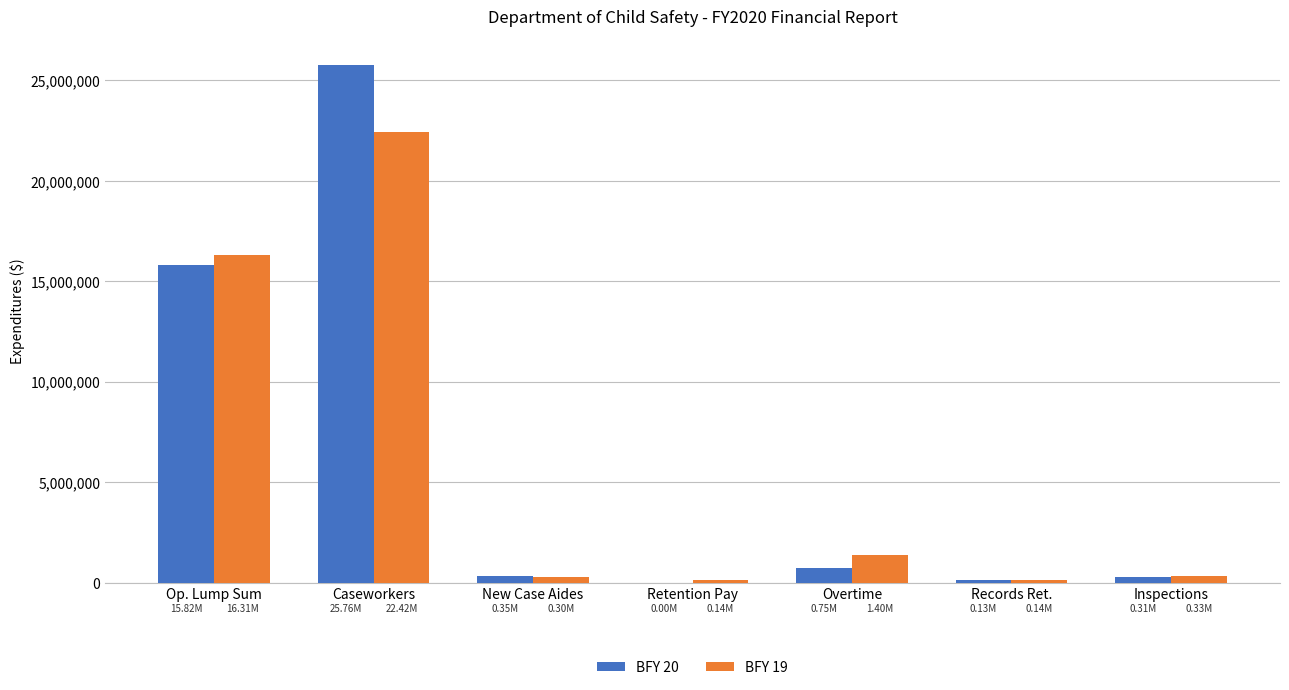

Is the value of BFY 19 at Op. Lump Sum greater than the value of BFY 20 at New Case Aides?

Yes